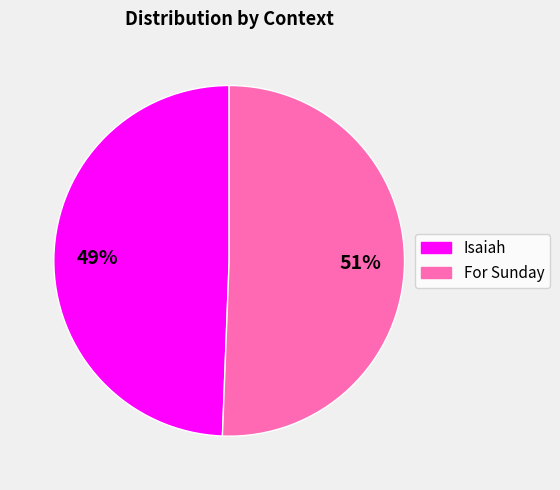

Combined, do Isaiah and For Sunday account for over 50%?

Yes